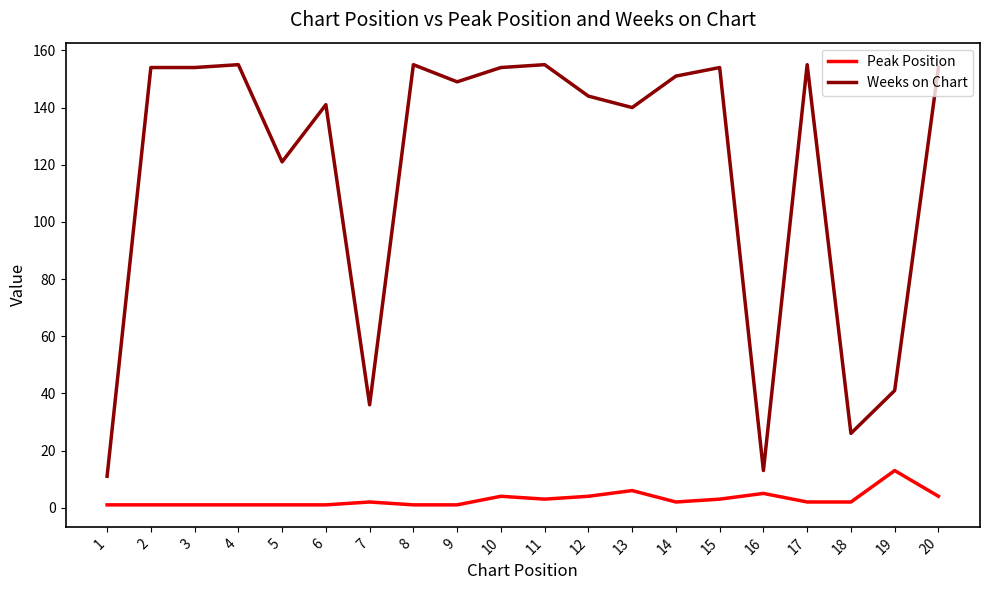

Which series changed the most between 1 and 10?

Weeks on Chart